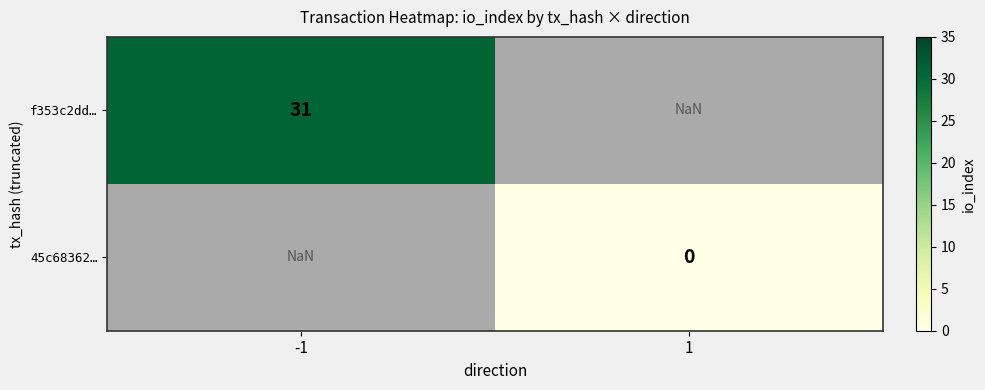

Is it true that f353c2dd… equals 31.0 at -1?

True